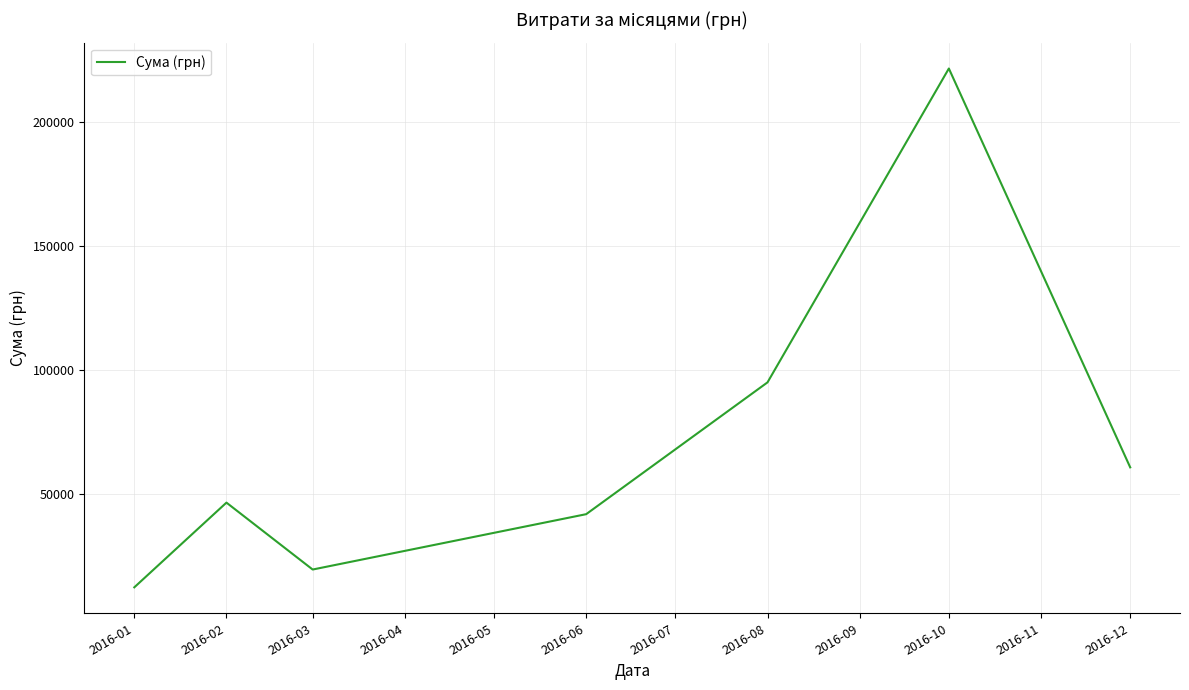

What is the difference between the maximum and minimum values?

209105.2